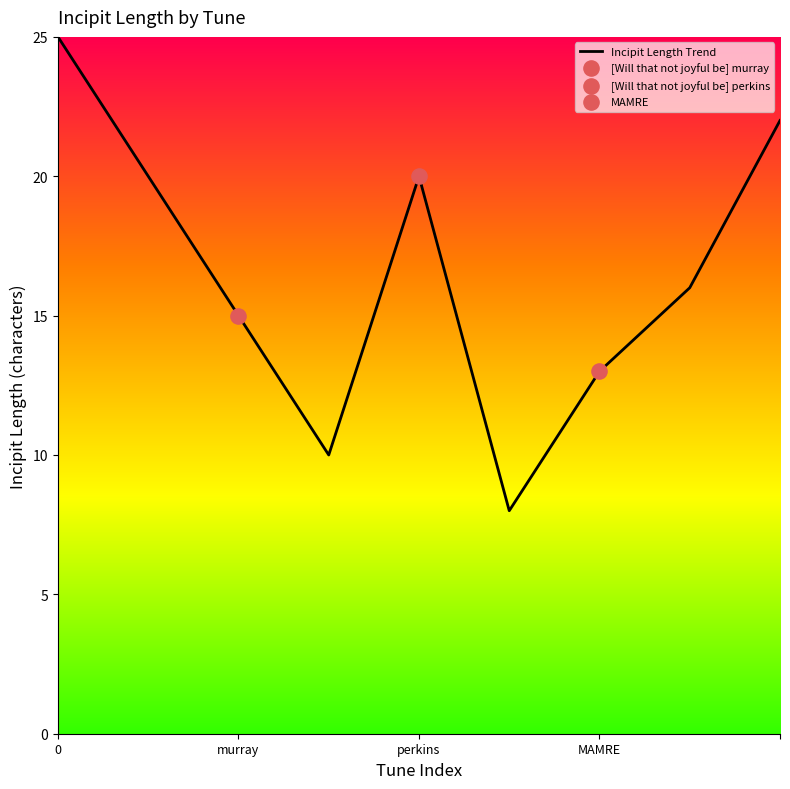

What is the minimum value shown in the chart?

8